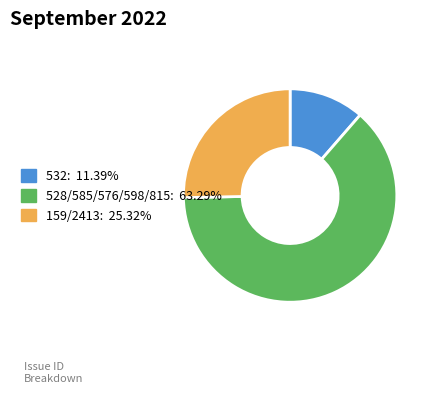

Is there any slice that represents more than half of the pie?

Yes